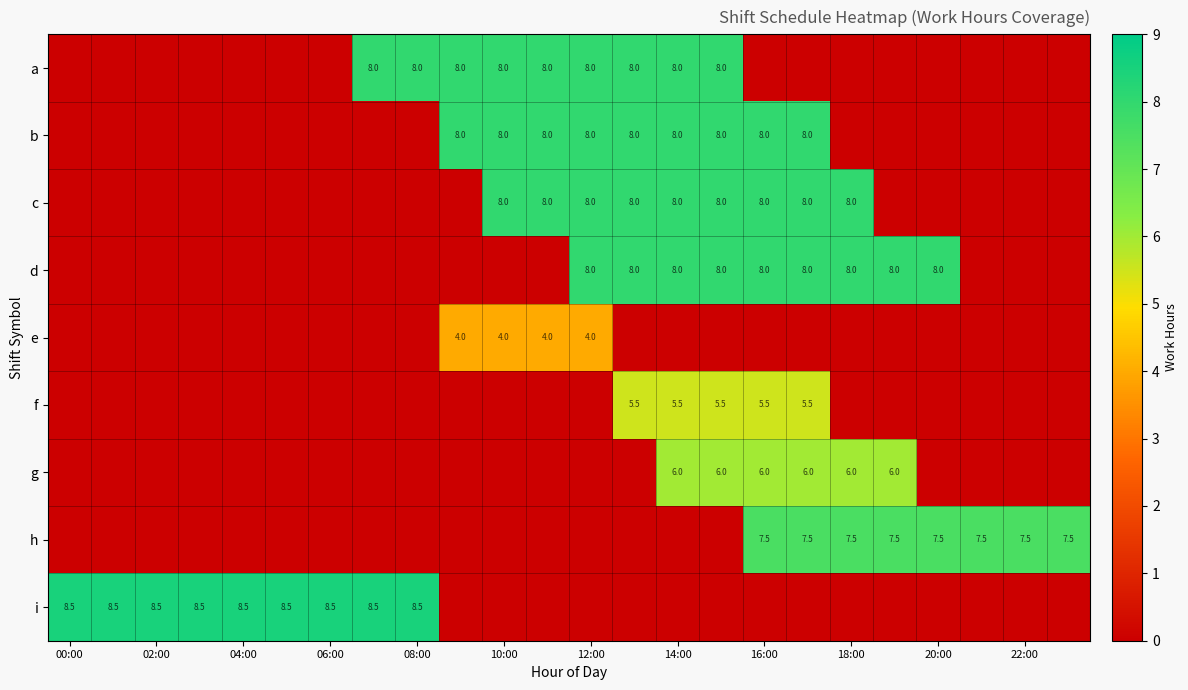

Is it true that f equals 8.2 at 16:00?

False